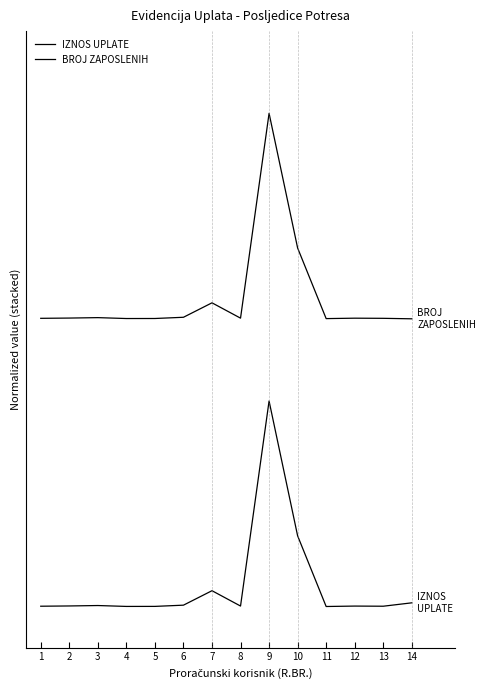

Reading right to left, what are all the values shown in this chart?

IZNOS UPLATE: 14=0.0	13=0.0	12=0.0	11=0.0	10=0.3	9=1.0	8=0.0	7=0.1	6=0.0	5=0.0	4=0.0	3=0.0	2=0.0	1=0.0
BROJ ZAPOSLENIH: 14=1.4	13=1.4	12=1.4	11=1.4	10=1.7	9=2.4	8=1.4	7=1.5	6=1.4	5=1.4	4=1.4	3=1.4	2=1.4	1=1.4